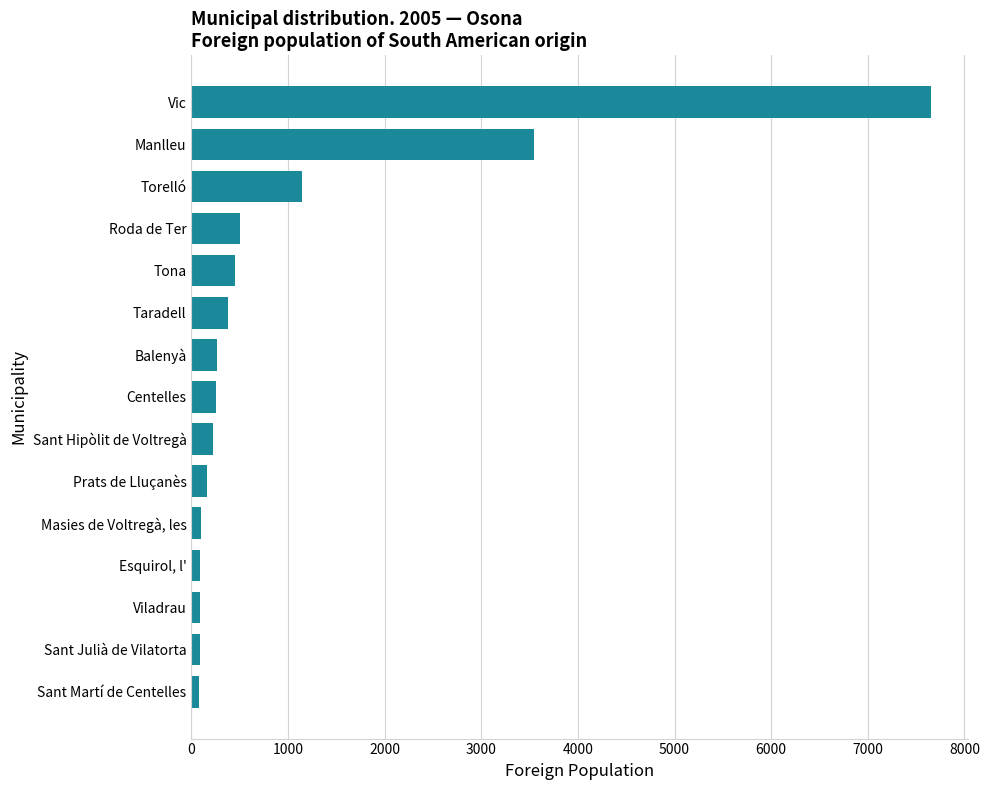

What is the sum of the values at Sant Hipòlit de Voltregà and Balenyà?

483